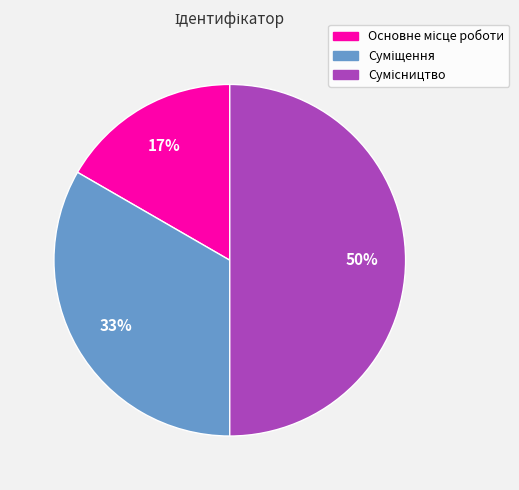

To the nearest percent, what is the difference between the largest and smallest slice percentages?

33%